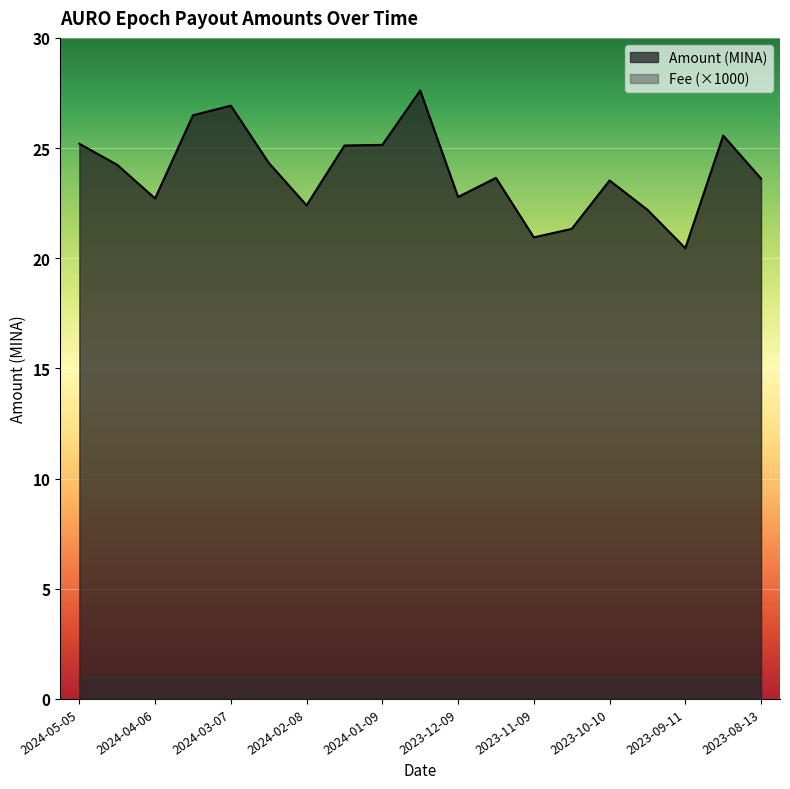

Read the value at 2023-12-09.

22.8